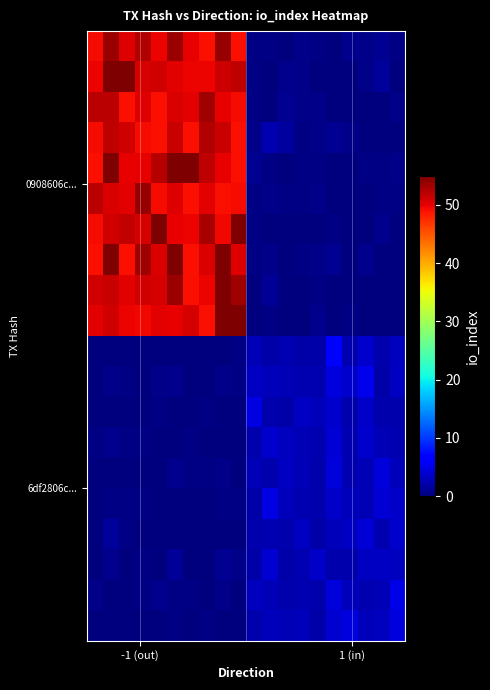

How many distinct data groups are displayed?

20